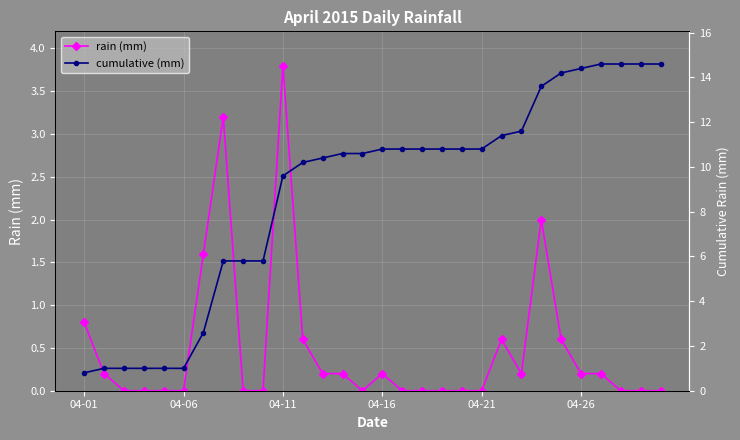

List the series in order of their overall mean, highest first.

cumulative (mm), rain (mm)